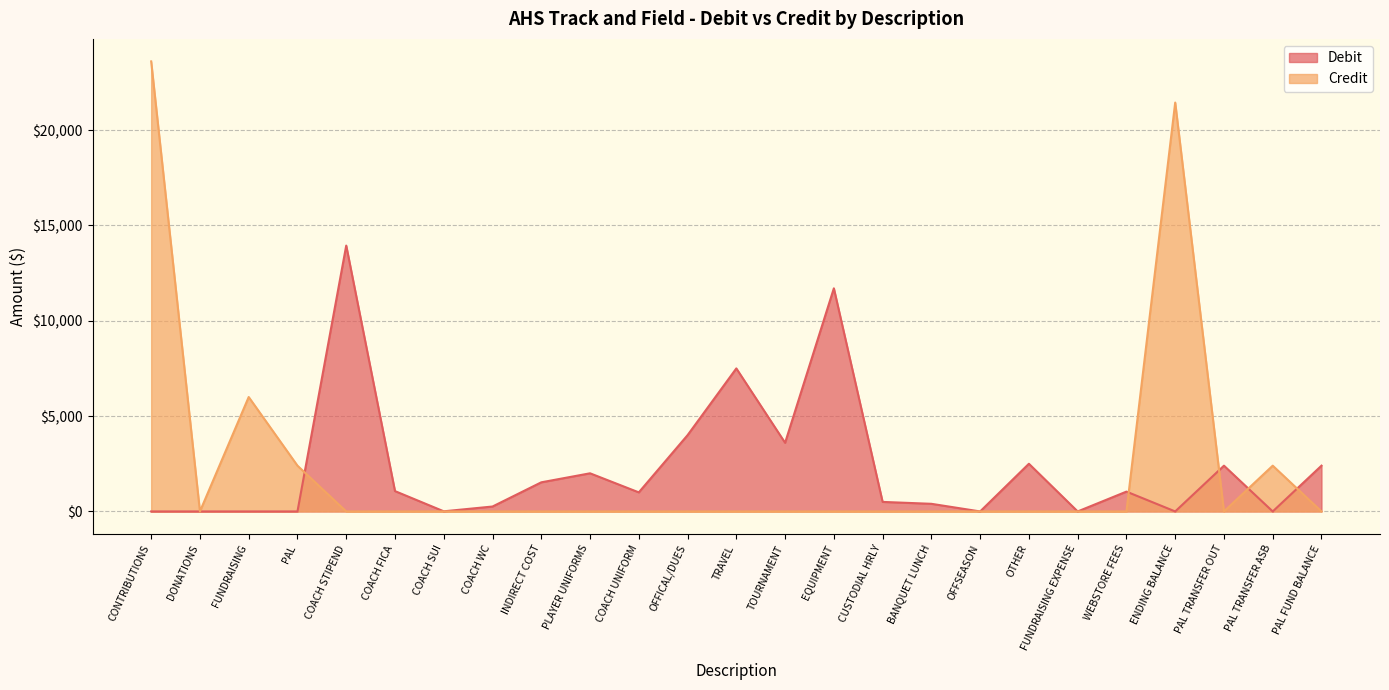

Does the chart have visible grid lines?

Yes